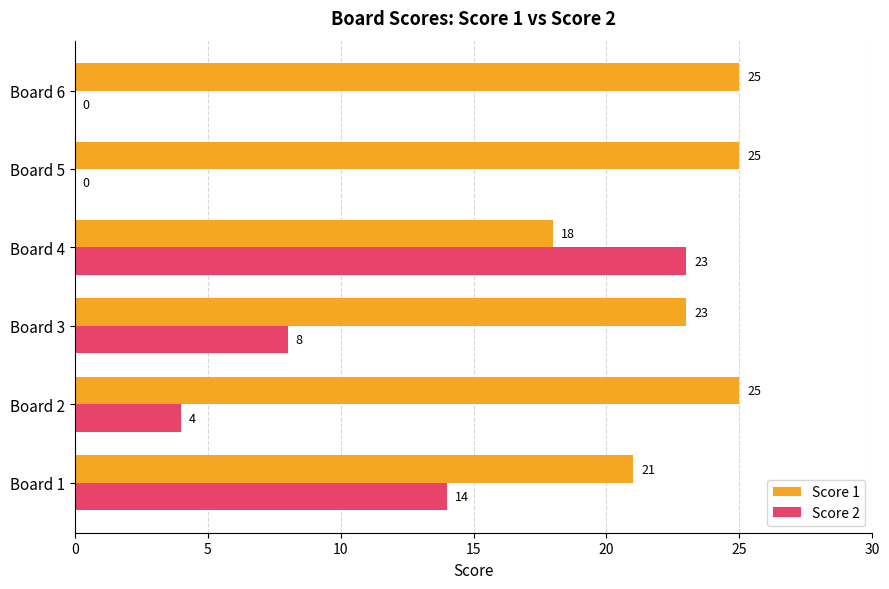

Where is Score 1 nearest to the value 21?

Board 1